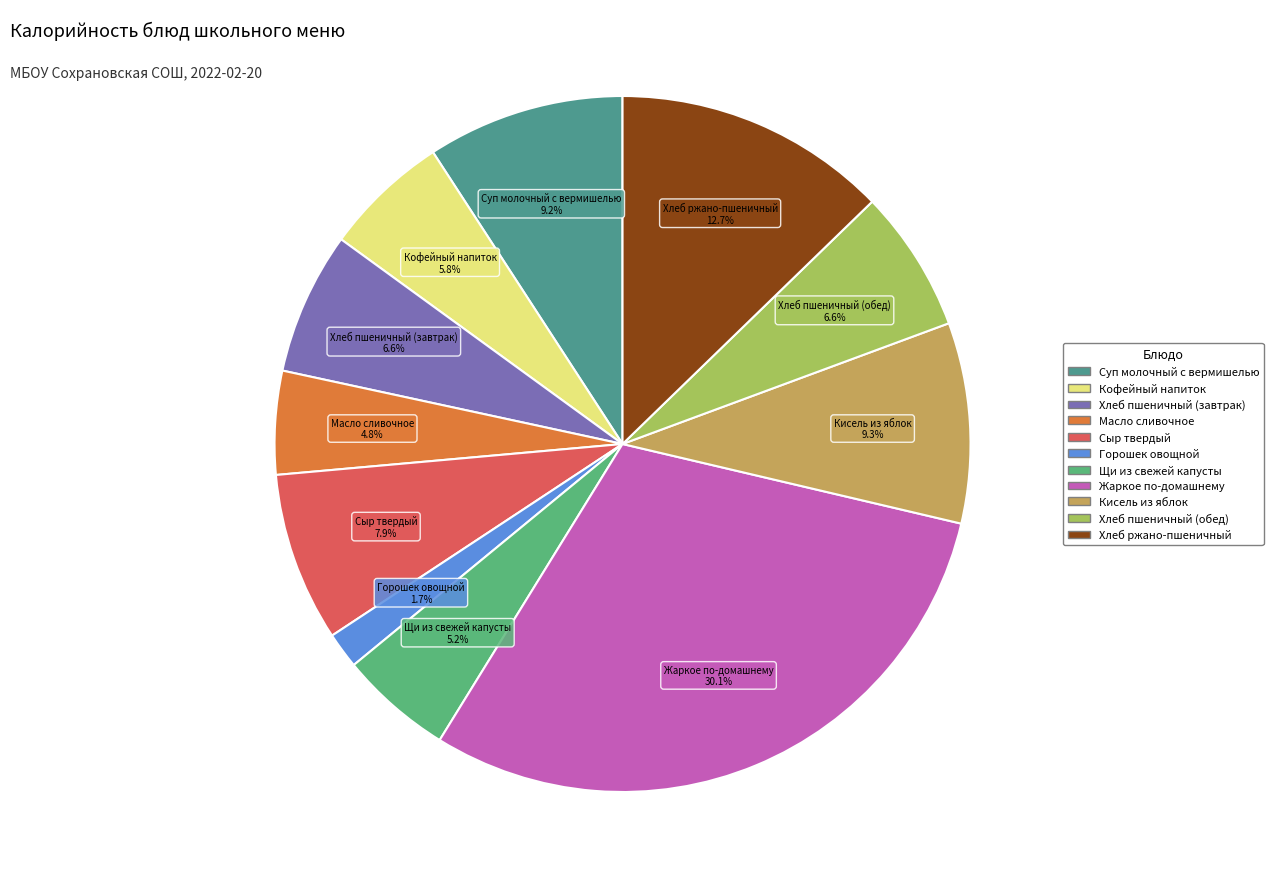

What is the largest slice in the pie chart?

Жаркое по-домашнему